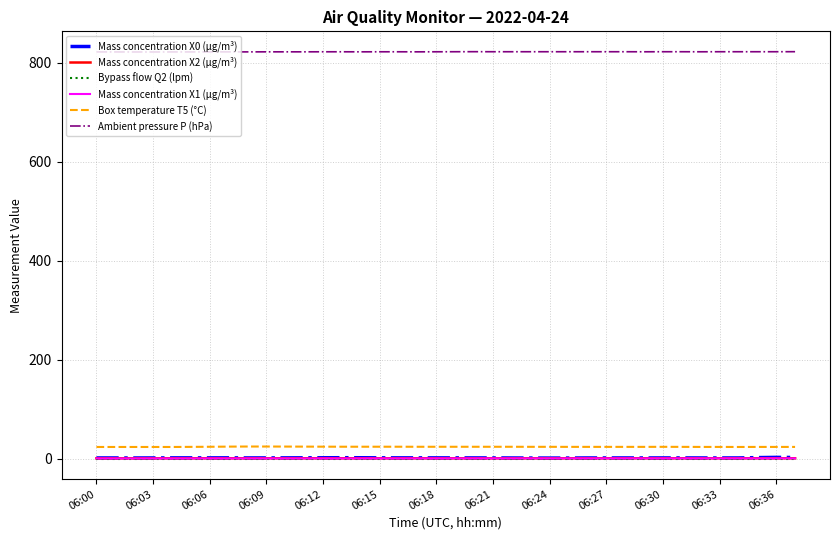

Which series has the largest total across all categories?

Ambient pressure P (hPa)